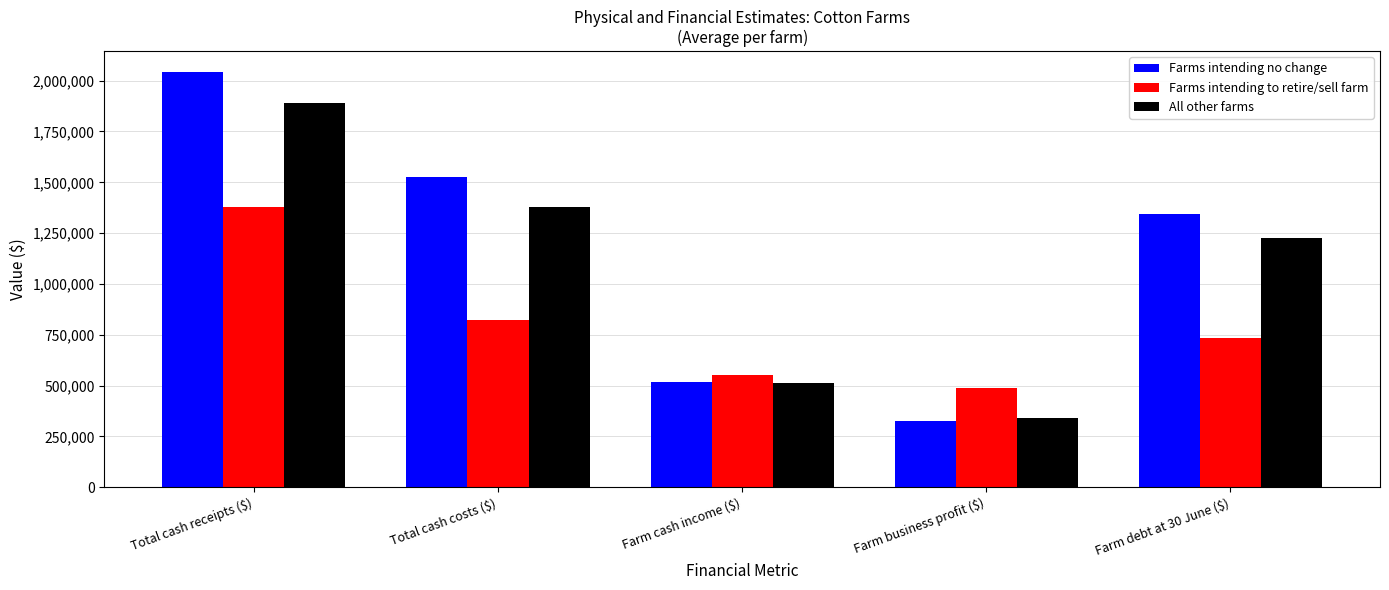

Are the bars horizontal?

No